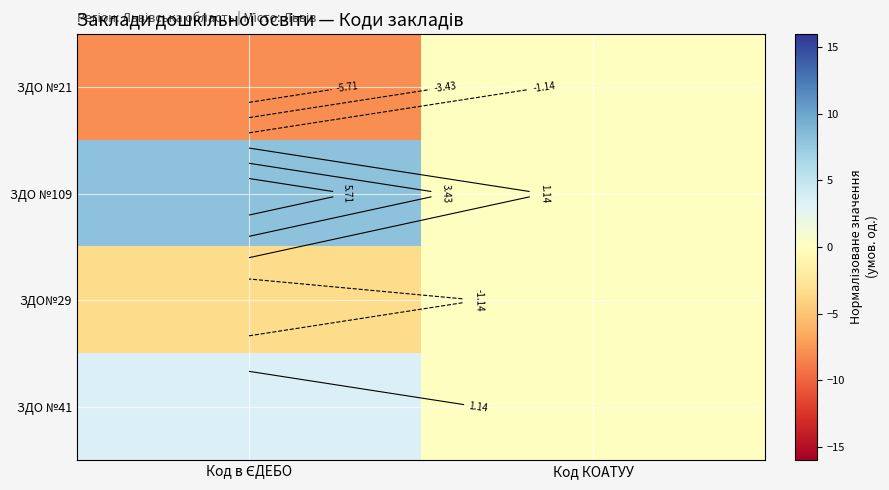

How many values in the ЗДО №41 series exceed 3?

1